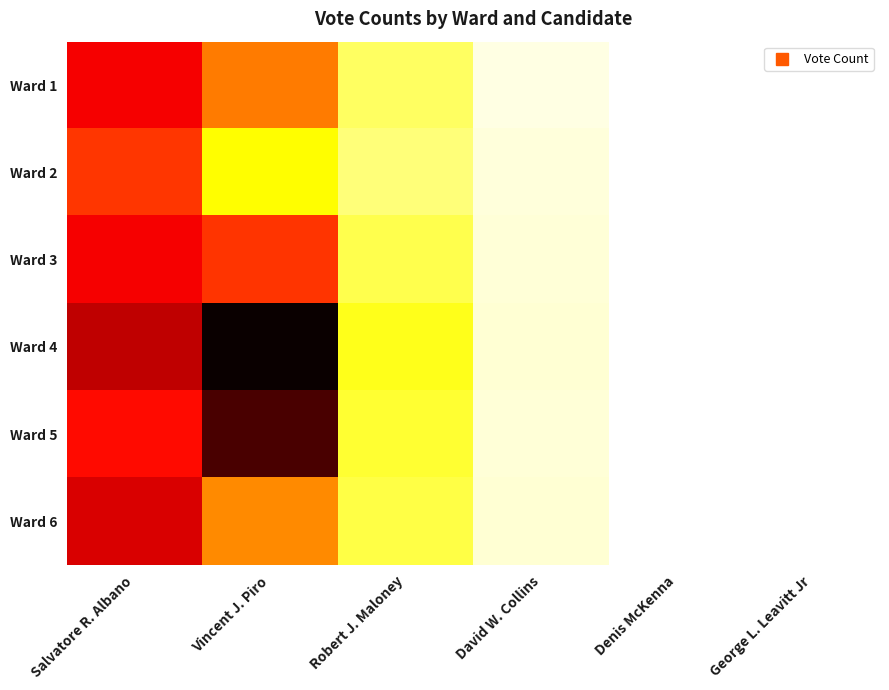

How many distinct data groups are displayed?

6